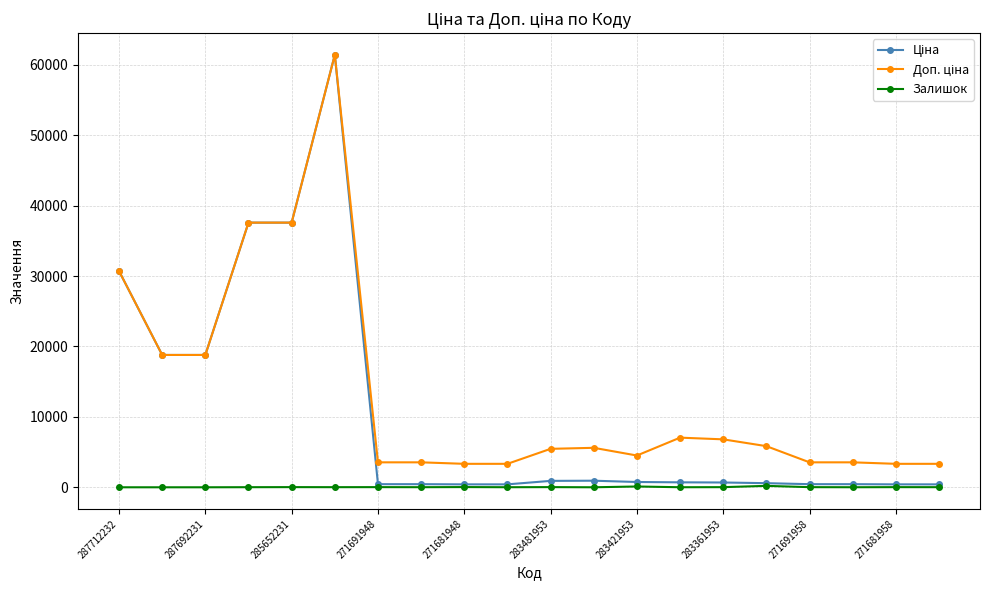

What is the greatest value displayed?

61434.3